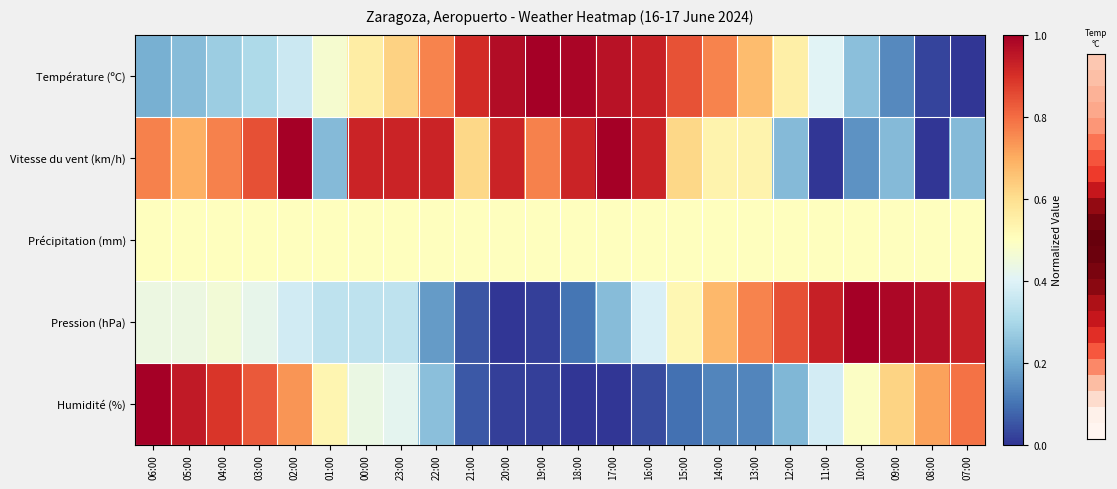

Reading left to right, transcribe all the data shown in this chart.

Température (ºC): 06:00=0.2	05:00=0.2	04:00=0.3	03:00=0.3	02:00=0.4	01:00=0.5	00:00=0.6	23:00=0.6	22:00=0.8	21:00=0.9	20:00=1.0	19:00=1.0	18:00=1.0	17:00=1.0	16:00=0.9	15:00=0.8	14:00=0.8	13:00=0.7	12:00=0.5	11:00=0.4	10:00=0.2	09:00=0.1	08:00=0.0	07:00=0.0
Vitesse du vent (km/h): 06:00=0.8	05:00=0.7	04:00=0.8	03:00=0.8	02:00=1.0	01:00=0.2	00:00=0.9	23:00=0.9	22:00=0.9	21:00=0.6	20:00=0.9	19:00=0.8	18:00=0.9	17:00=1.0	16:00=0.9	15:00=0.6	14:00=0.5	13:00=0.5	12:00=0.2	11:00=0.0	10:00=0.2	09:00=0.2	08:00=0.0	07:00=0.2
Précipitation (mm): 06:00=0.5	05:00=0.5	04:00=0.5	03:00=0.5	02:00=0.5	01:00=0.5	00:00=0.5	23:00=0.5	22:00=0.5	21:00=0.5	20:00=0.5	19:00=0.5	18:00=0.5	17:00=0.5	16:00=0.5	15:00=0.5	14:00=0.5	13:00=0.5	12:00=0.5	11:00=0.5	10:00=0.5	09:00=0.5	08:00=0.5	07:00=0.5
Pression (hPa): 06:00=0.4	05:00=0.4	04:00=0.5	03:00=0.4	02:00=0.4	01:00=0.3	00:00=0.3	23:00=0.3	22:00=0.2	21:00=0.1	20:00=0.0	19:00=0.0	18:00=0.1	17:00=0.2	16:00=0.4	15:00=0.5	14:00=0.7	13:00=0.8	12:00=0.8	11:00=0.9	10:00=1.0	09:00=1.0	08:00=1.0	07:00=0.9
Humidité (%): 06:00=1.0	05:00=0.9	04:00=0.9	03:00=0.8	02:00=0.7	01:00=0.5	00:00=0.4	23:00=0.4	22:00=0.2	21:00=0.1	20:00=0.0	19:00=0.0	18:00=0.0	17:00=0.0	16:00=0.0	15:00=0.1	14:00=0.1	13:00=0.1	12:00=0.2	11:00=0.4	10:00=0.5	09:00=0.6	08:00=0.7	07:00=0.8